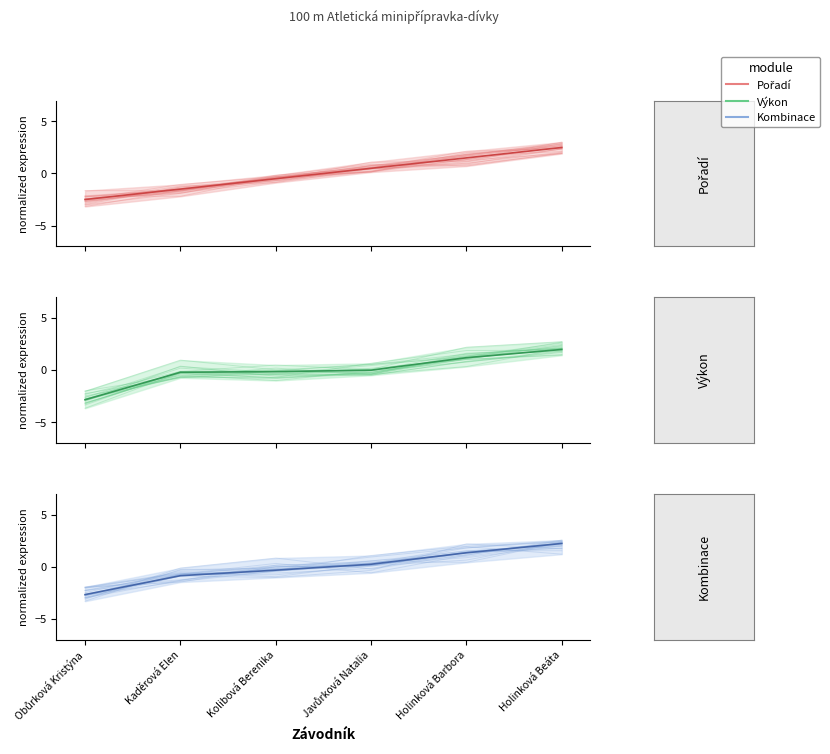

What position from the left is Holinková Barbora?

5